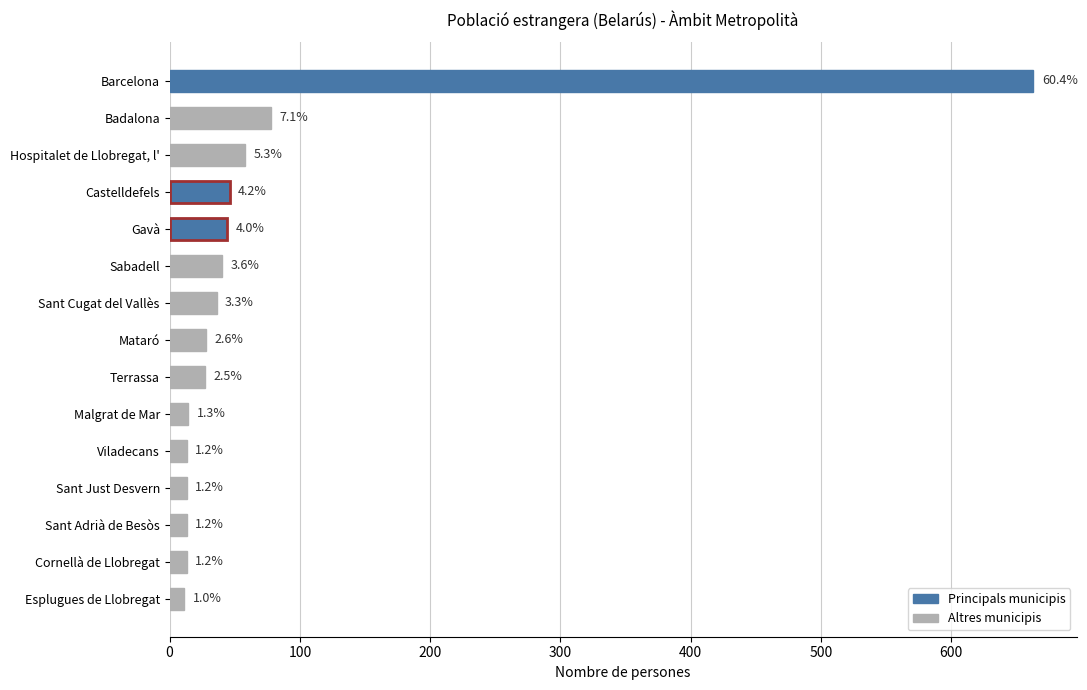

Are the bars horizontal?

Yes